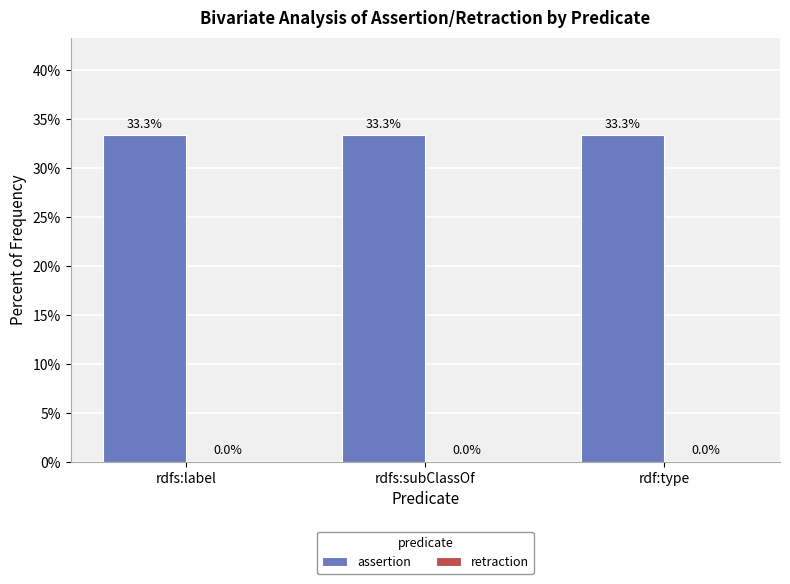

Reading left to right, transcribe all the data shown in this chart.

assertion: 33.3	33.3	33.3
retraction: 0.0	0.0	0.0